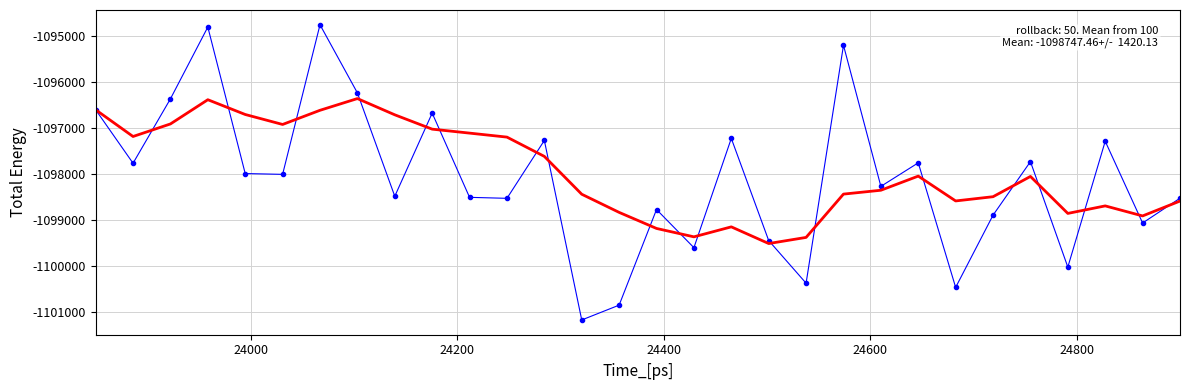

What is the maximum value shown in the chart?

-1094760.9